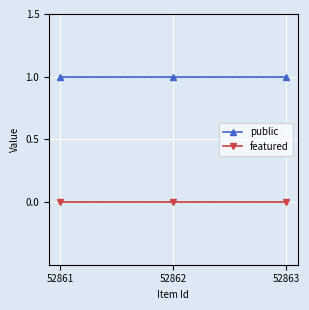

Which has a higher value, 52861 or 52862?

52861